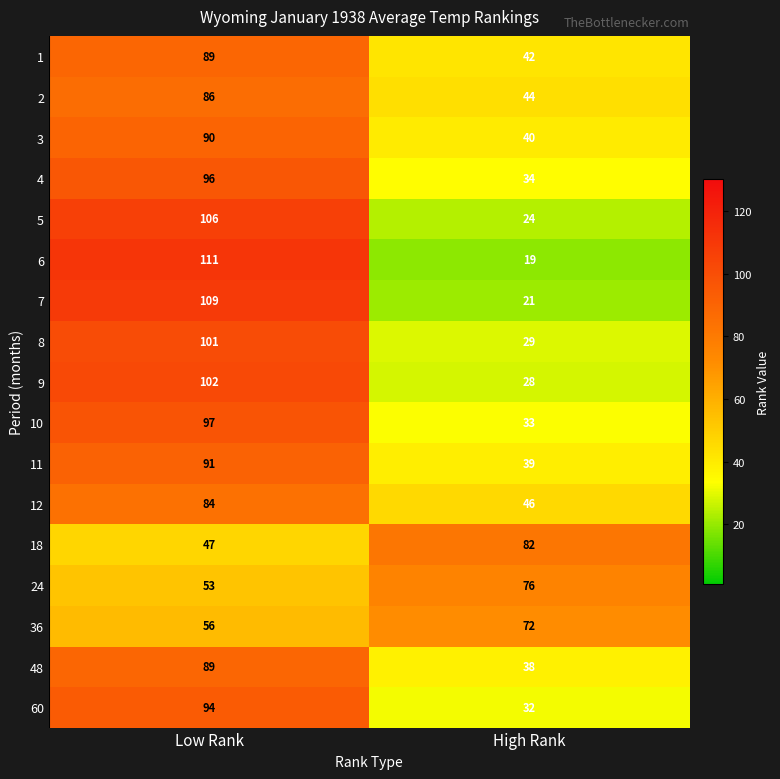

Is it true that 9 equals 102 at Low Rank?

True